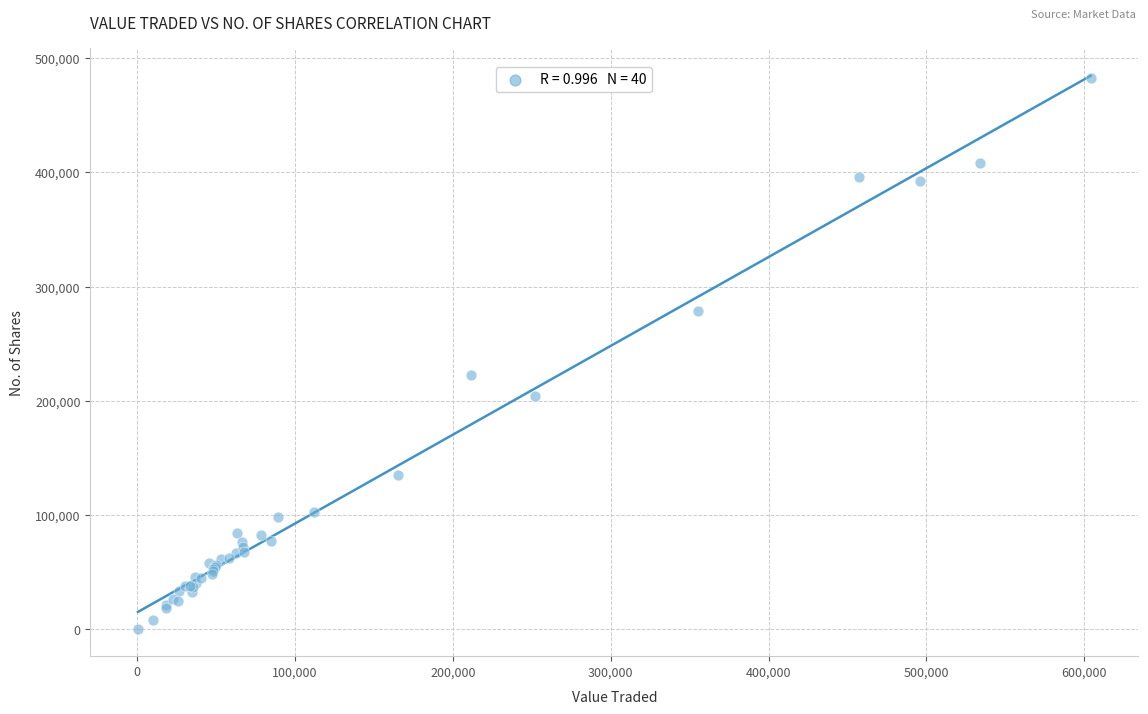

What Y value in the scatter plot is closest to 241591?

222399